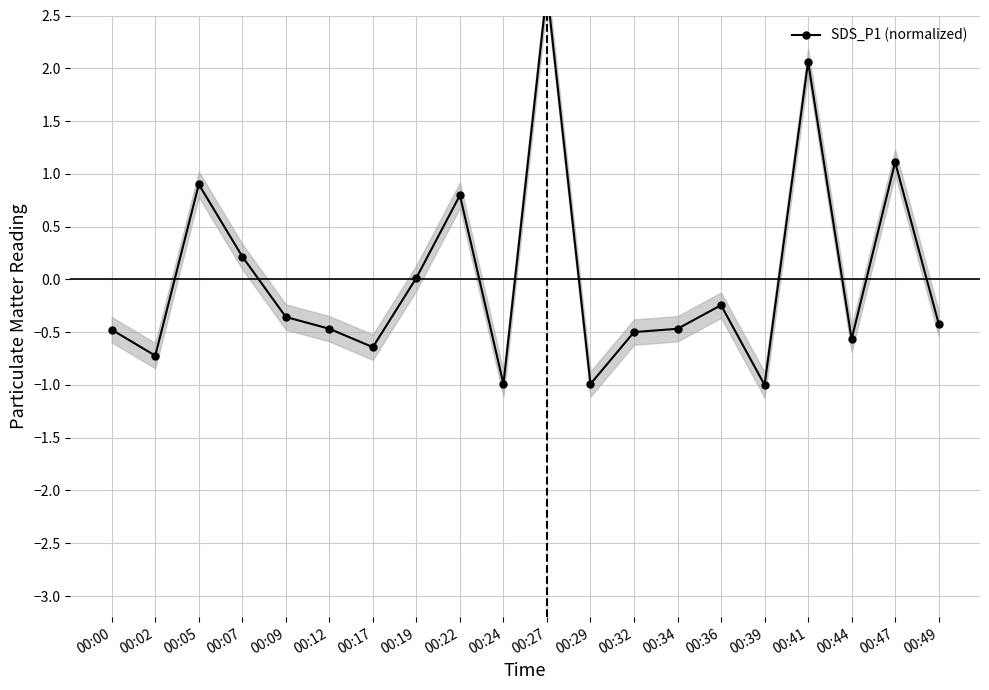

Between 00:09 and 00:39, which is larger?

00:09